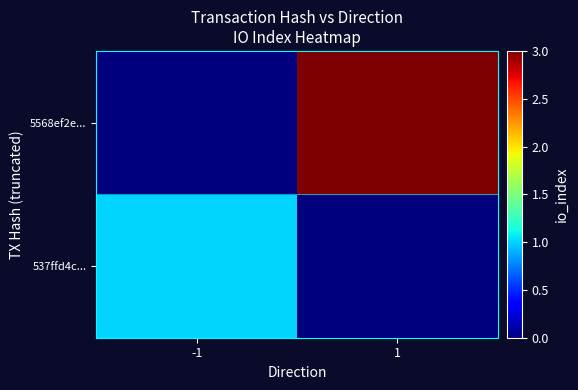

Reading left to right, transcribe all the data shown in this chart.

537ffd4c...: -1=1	1=0
5568ef2e...: -1=0	1=3